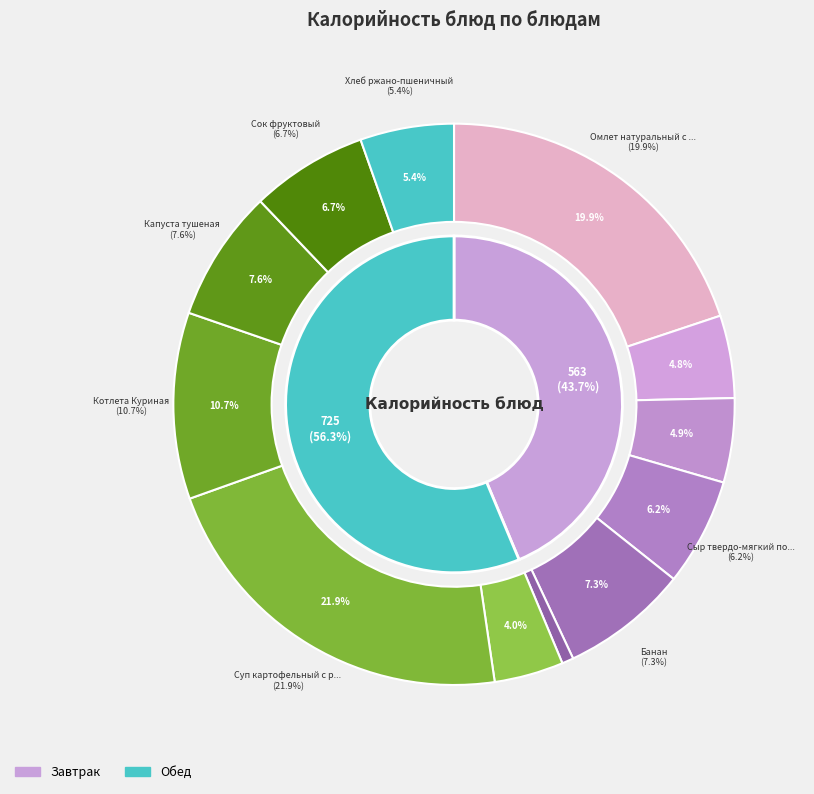

To the nearest percent, what is the average slice percentage?

8%